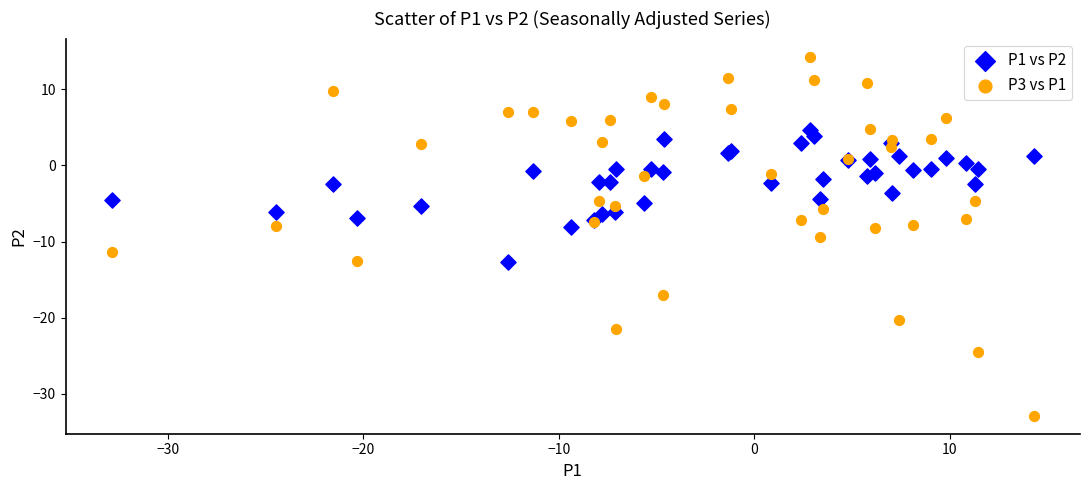

Which series reaches the minimum Y coordinate?

P3 vs P1